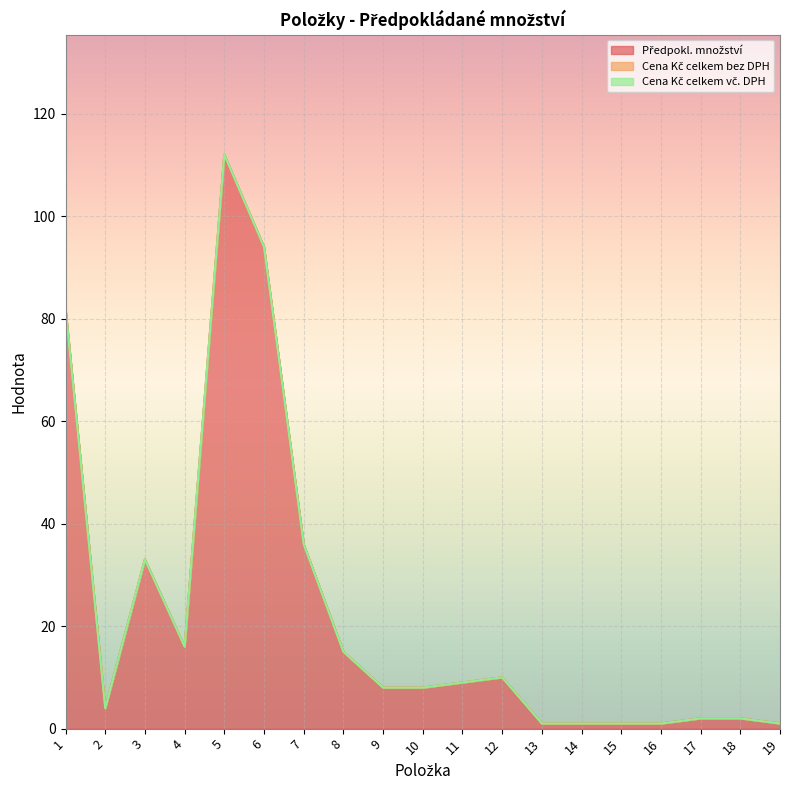

Where is the first local minimum for Předpokl. množství?

2